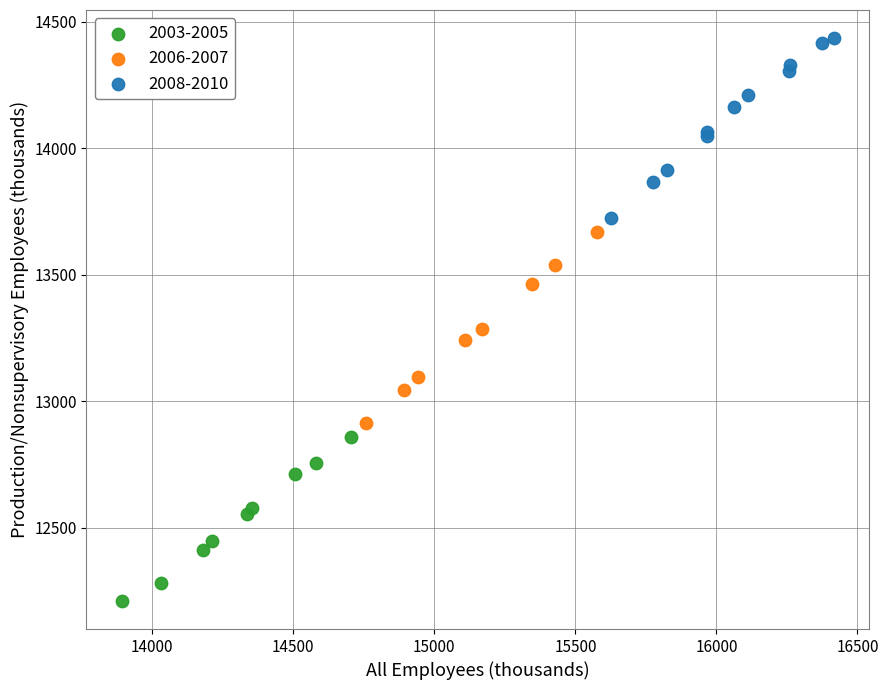

Which series reaches the maximum Y coordinate?

2008-2010